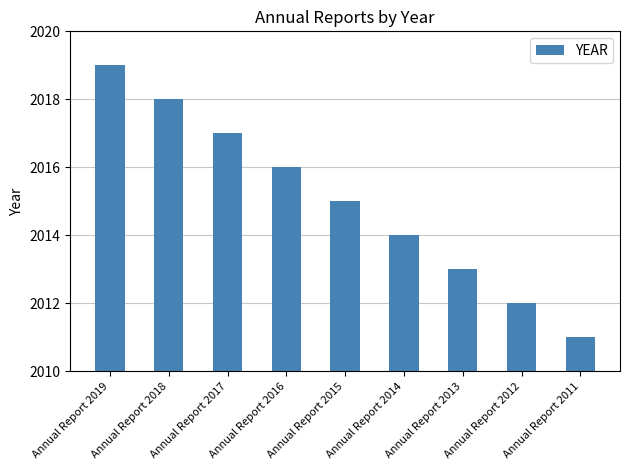

Is it true that the value at Annual Report 2017 is 3587?

False